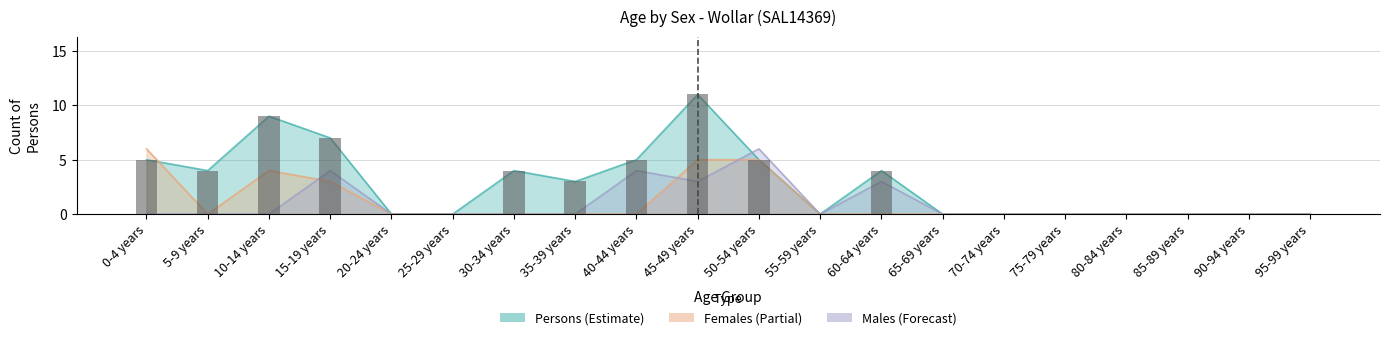

At which label is Persons closest to 5?

0-4 years